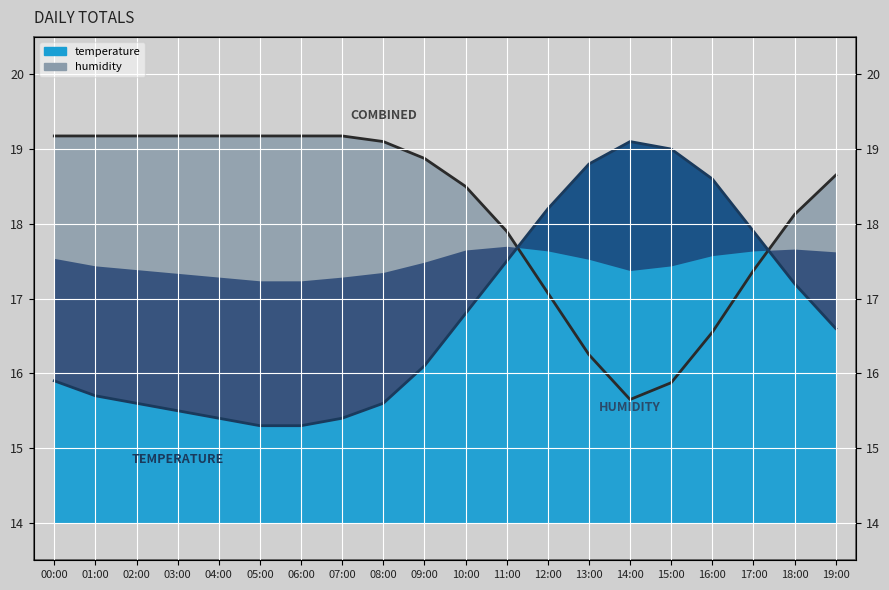

What is the minimum value for humidity?

15.7